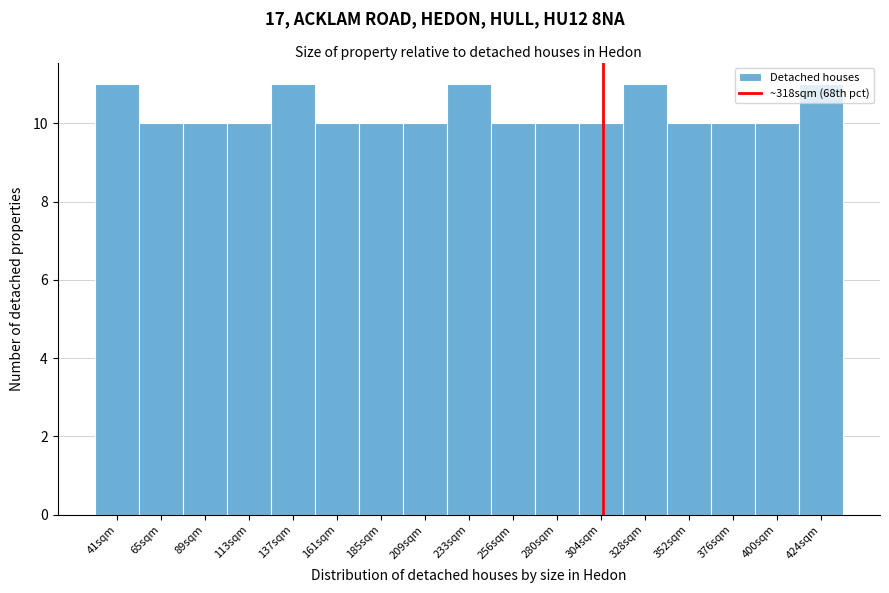

What is the label of the 1st bar from the right?

424sqm